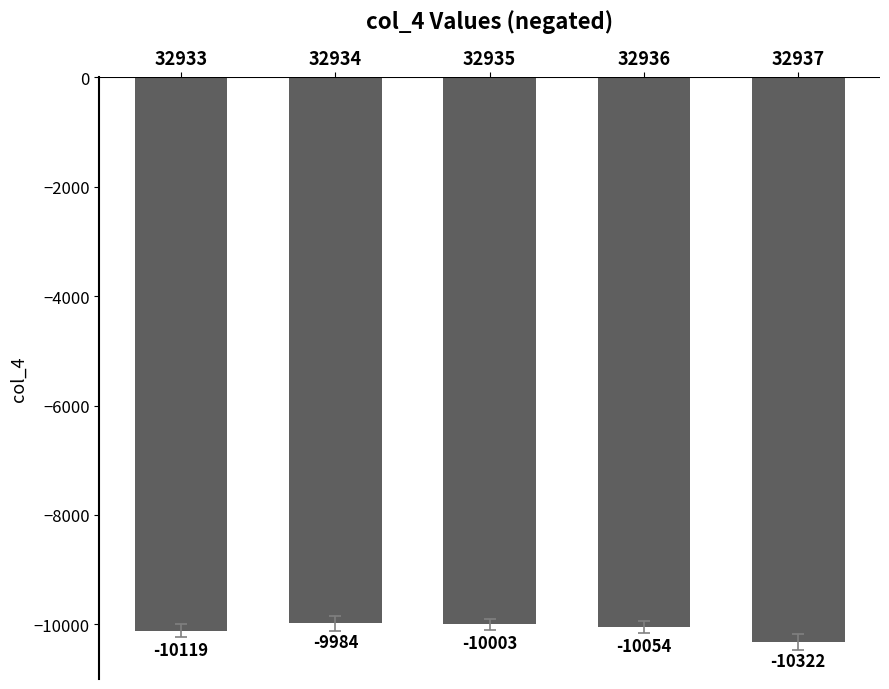

What is the greatest value displayed?

-9984